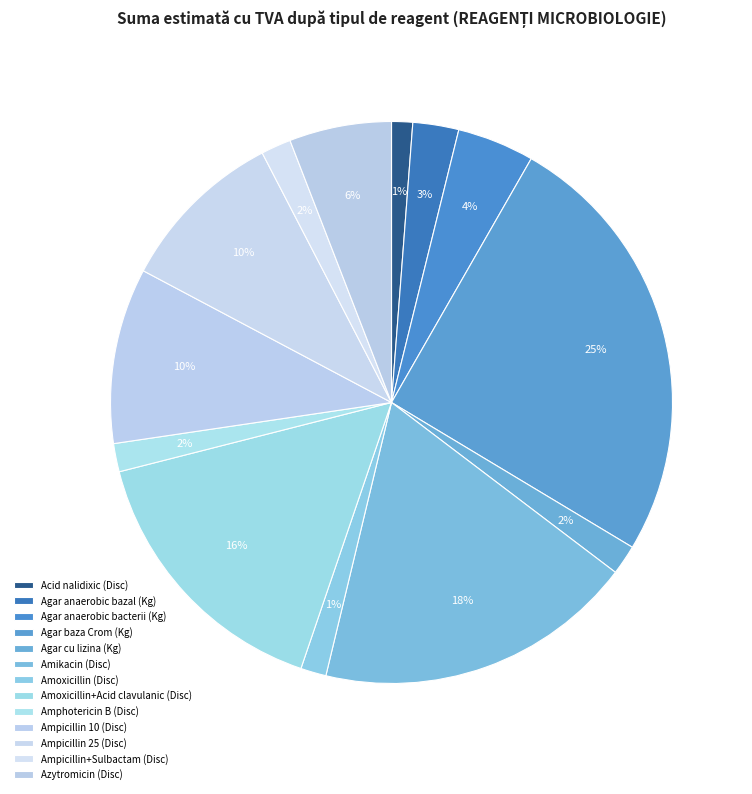

What is the largest slice in the pie chart?

Agar baza Crom (Kg)